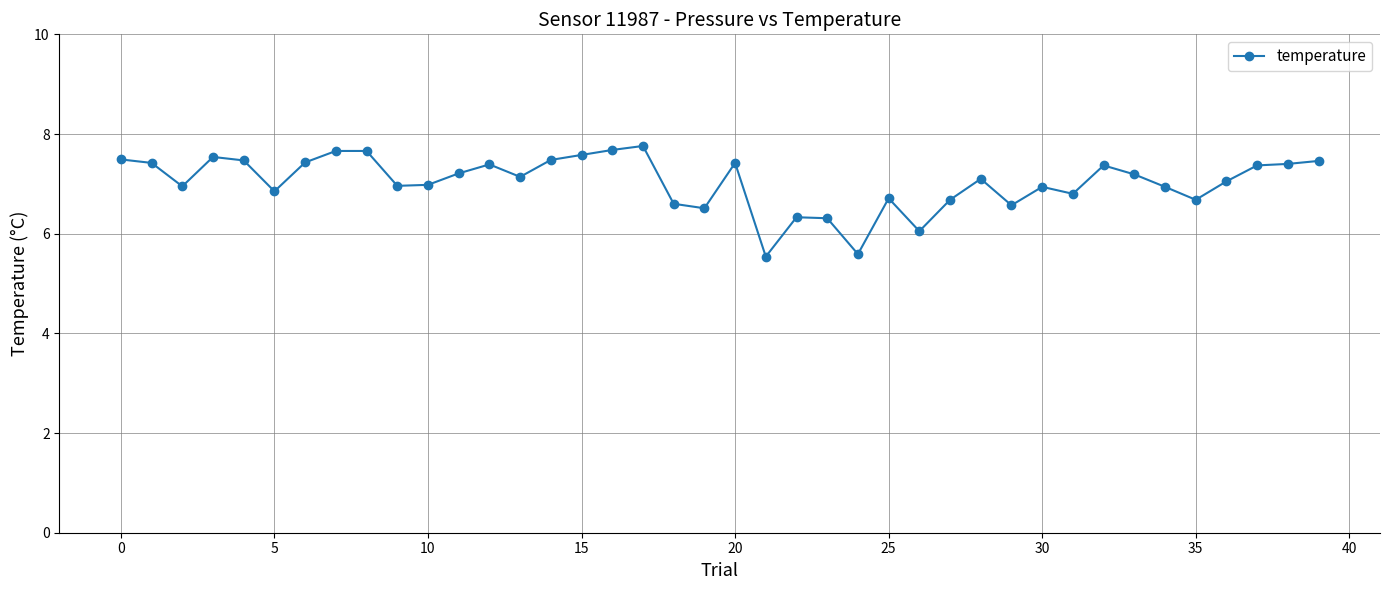

True or false: there are more than 2 points higher than both neighbors.

True